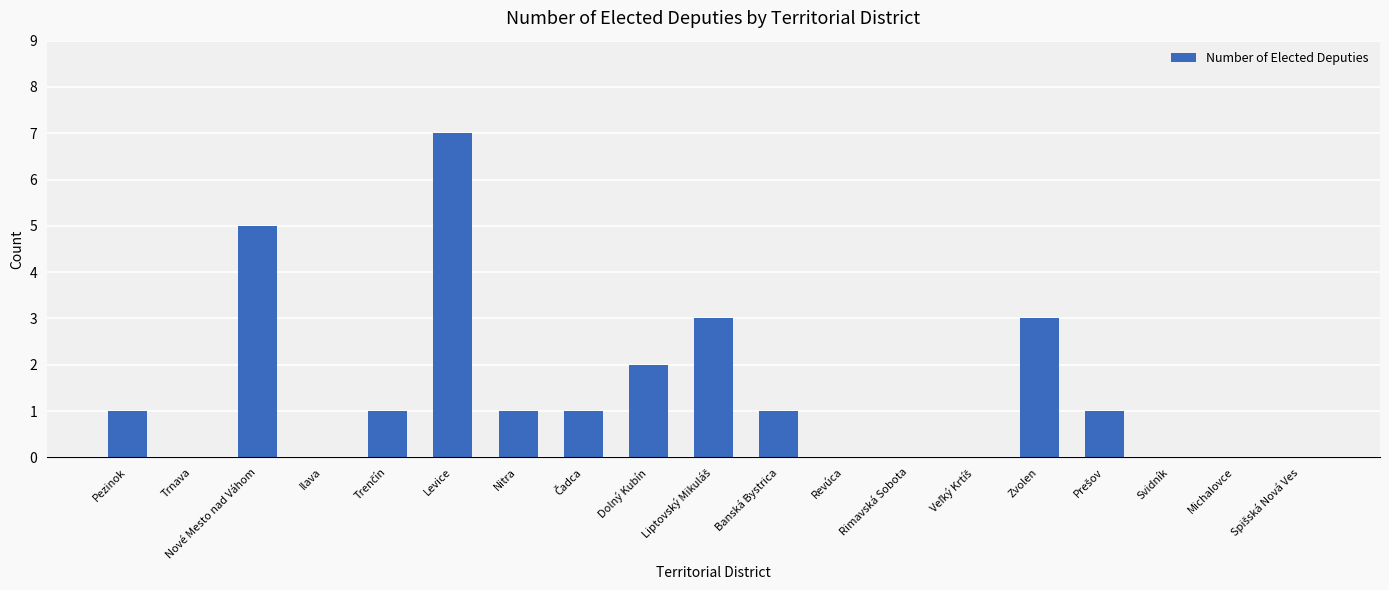

True or false: the data shows 5 at Nové Mesto nad Váhom.

True